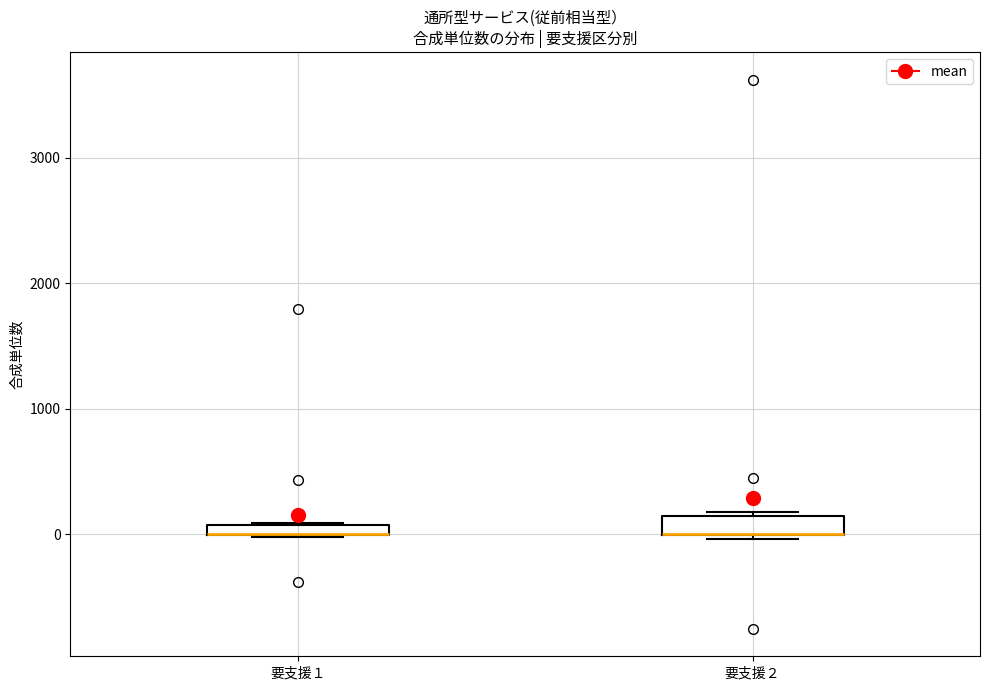

Where is the lower edge of the box for 要支援２ on the y-axis? The values are not printed on the chart, so give them approximately, as read against the axis.

0